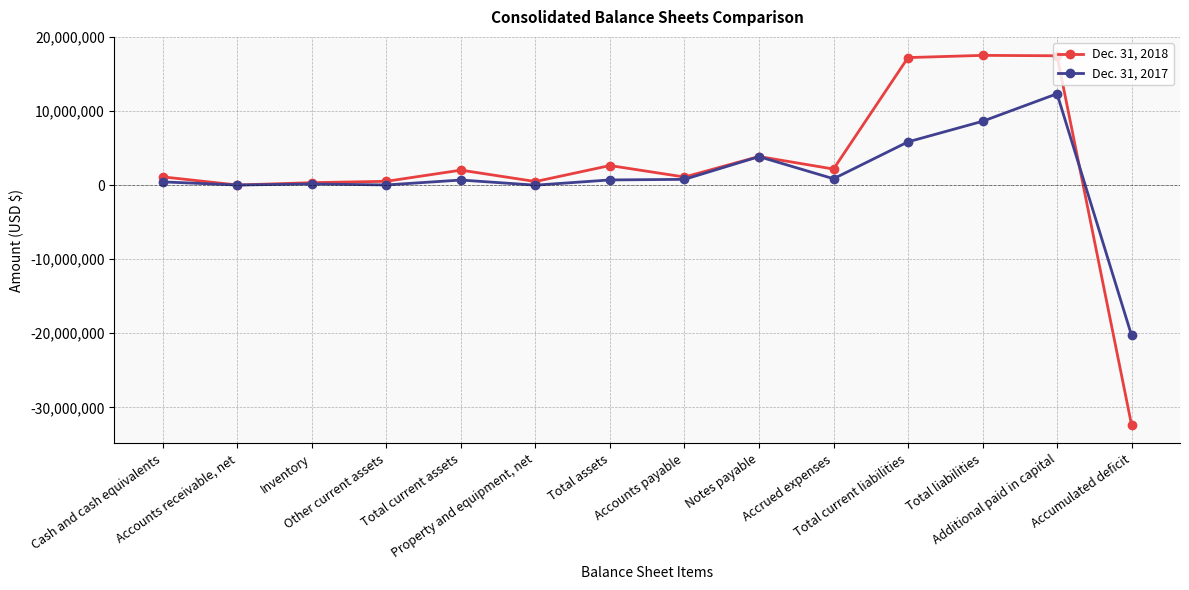

What is the sum of the Dec. 31, 2018 values at Total current assets and Total assets?

4703250